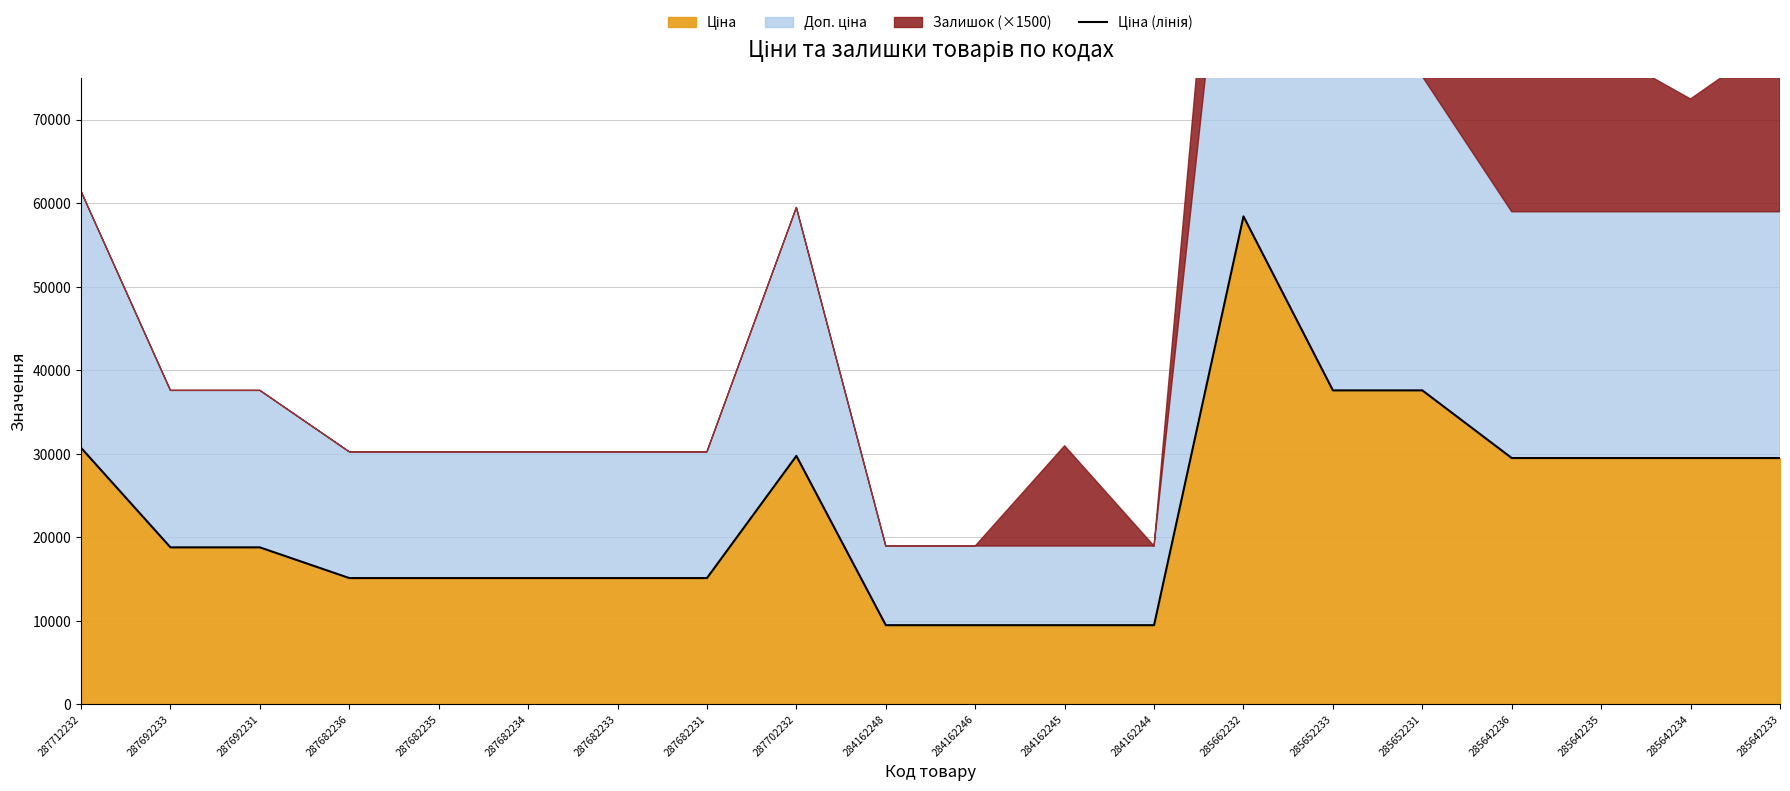

How many data points are less than 18796?

9